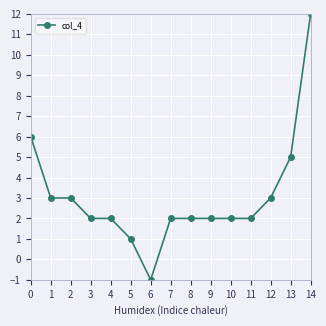

How many data points does each series have?

15